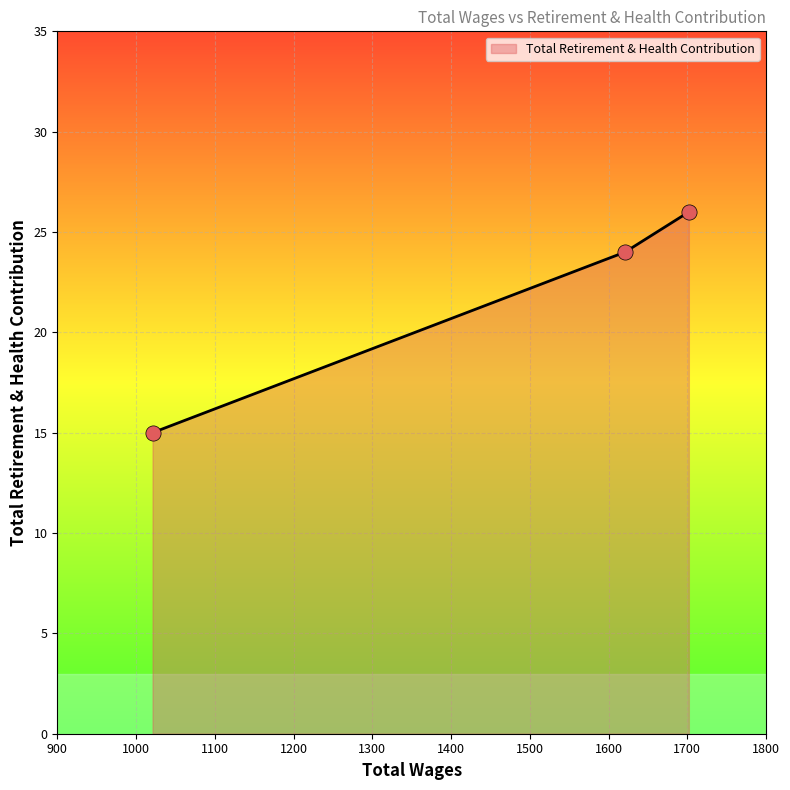

Which has a higher value, 1702.0 or 1021.0?

1702.0